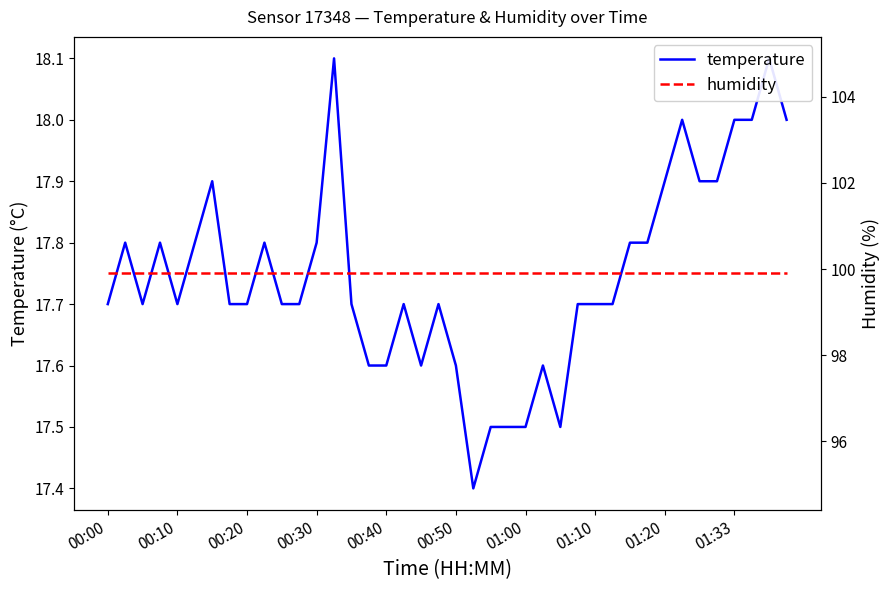

What is the spread (max minus min) of values at 00:30?

82.1